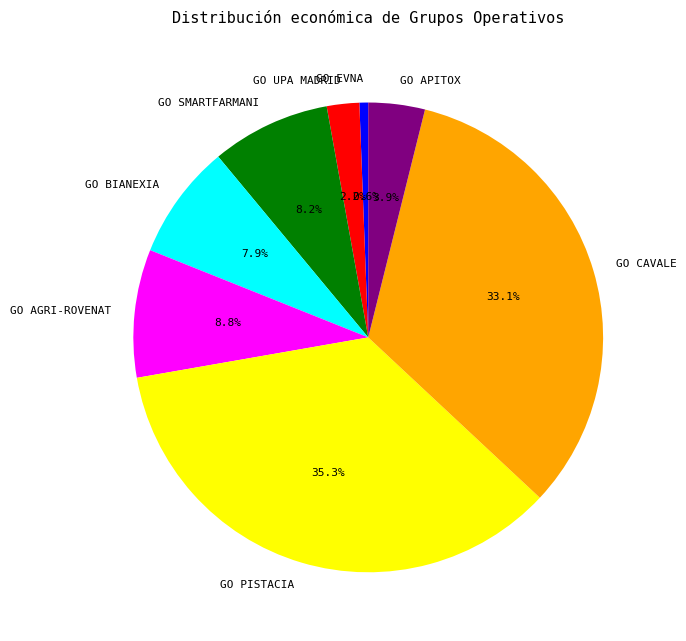

What percentage is the GO CAVALE slice, to the nearest percent?

33%